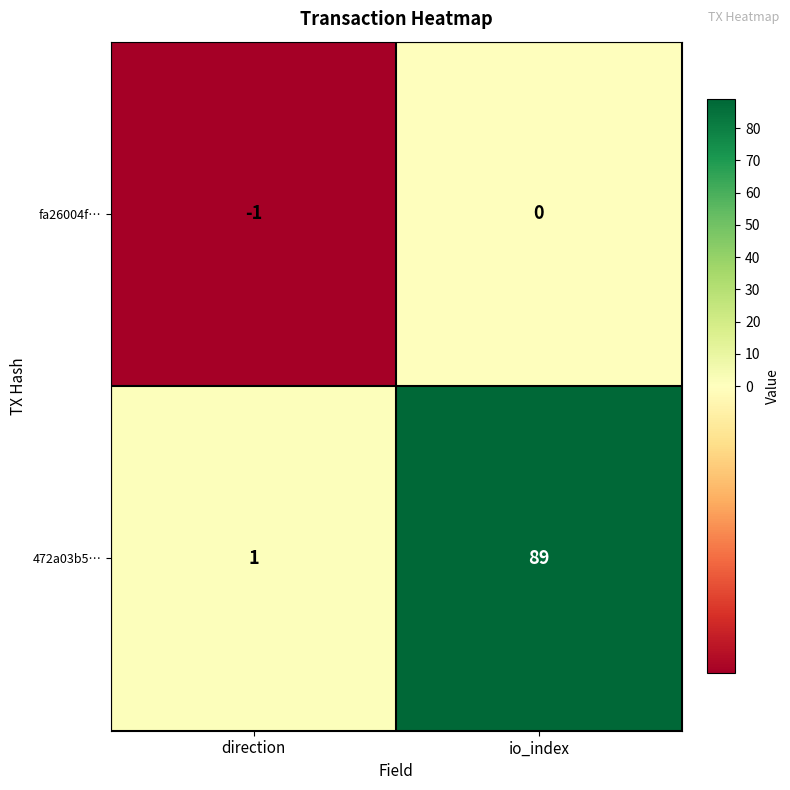

List the series in order of their overall mean, lowest first.

fa26004f…, 472a03b5…